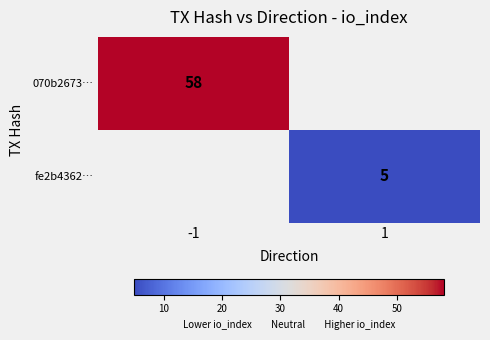

The fe2b4362… series shows 5 at 1. True or false?

True